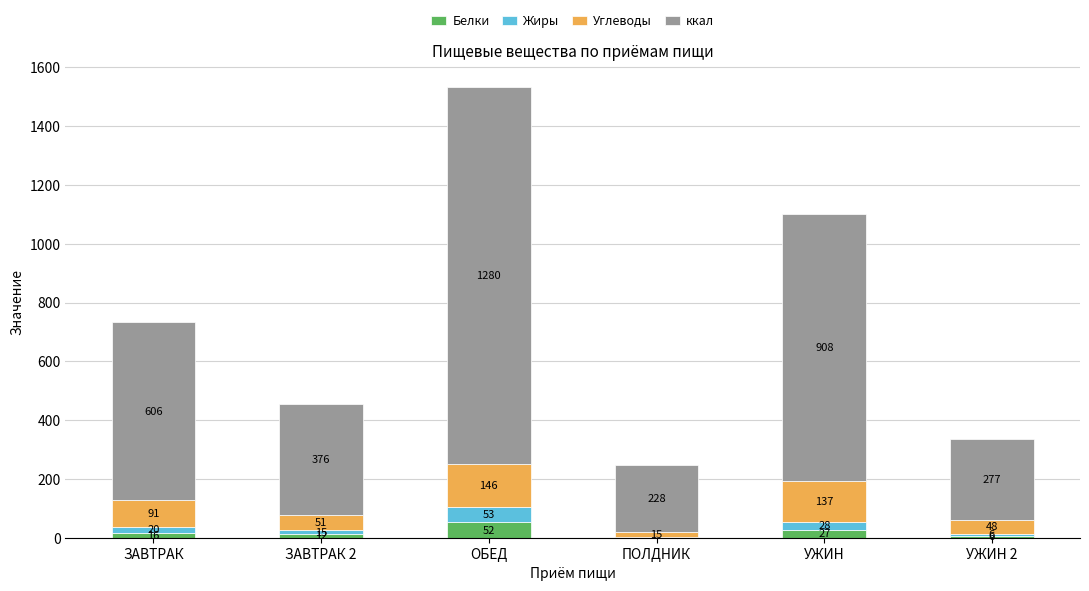

Where is Белки nearest to the value 27?

УЖИН